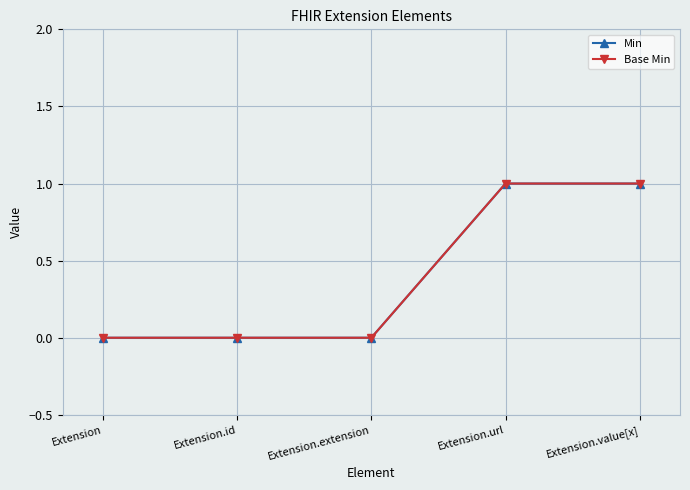

Is it true that Base Min equals 0 at Extension.url?

False